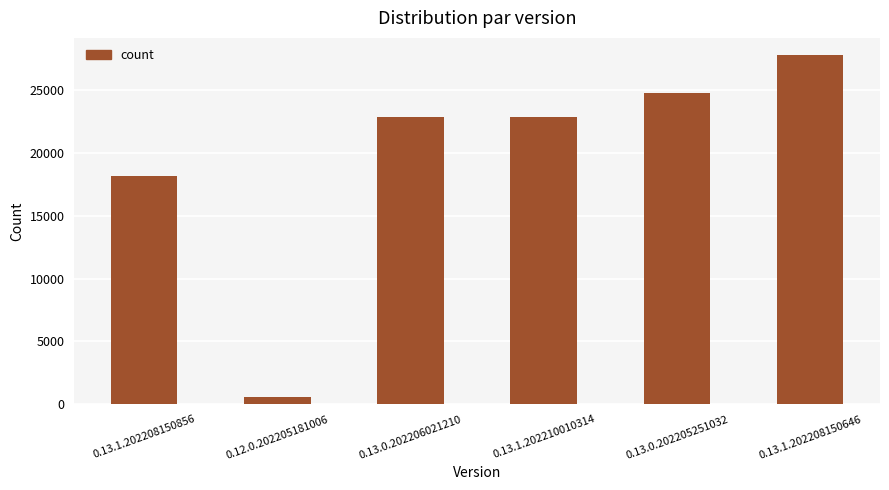

Is it true that the value at 0.13.1.202208150856 is 32051?

False